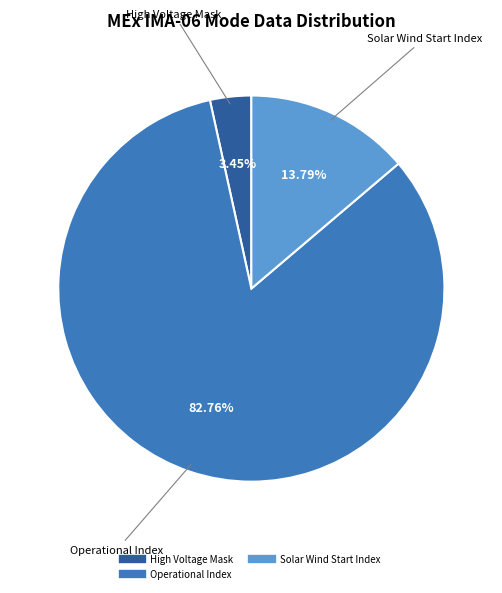

Is there any slice that represents more than half of the pie?

Yes